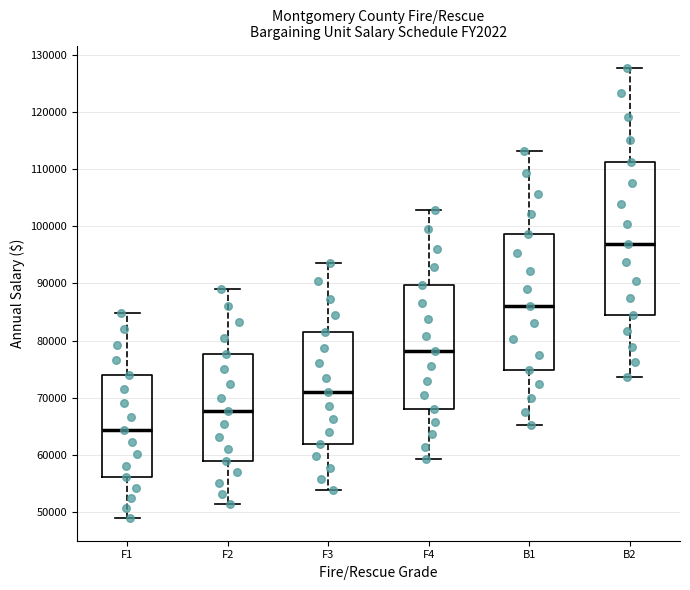

Reading left to right, transcribe this box plot: for each box, give where its median line is, the range the box spans, and where its two whiskers end, as read against the y-axis. The values are not printed on the chart, so give them approximately, as read against the axis.

F1: median 64000, box 56000 to 74000, whiskers 49000 to 85000
F2: median 68000, box 59000 to 78000, whiskers 51000 to 89000
F3: median 71000, box 62000 to 82000, whiskers 54000 to 94000
F4: median 78000, box 68000 to 90000, whiskers 59000 to 103000
B1: median 86000, box 75000 to 99000, whiskers 65000 to 113000
B2: median 97000, box 84000 to 111000, whiskers 74000 to 128000